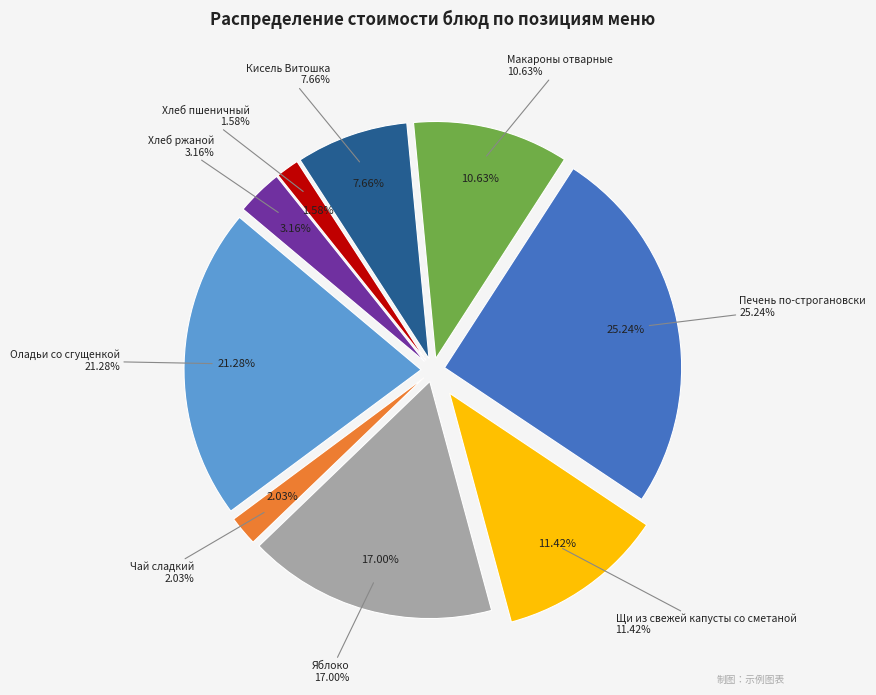

Do Печень по-строгановски and Хлеб ржаной together represent more than half of the pie?

No